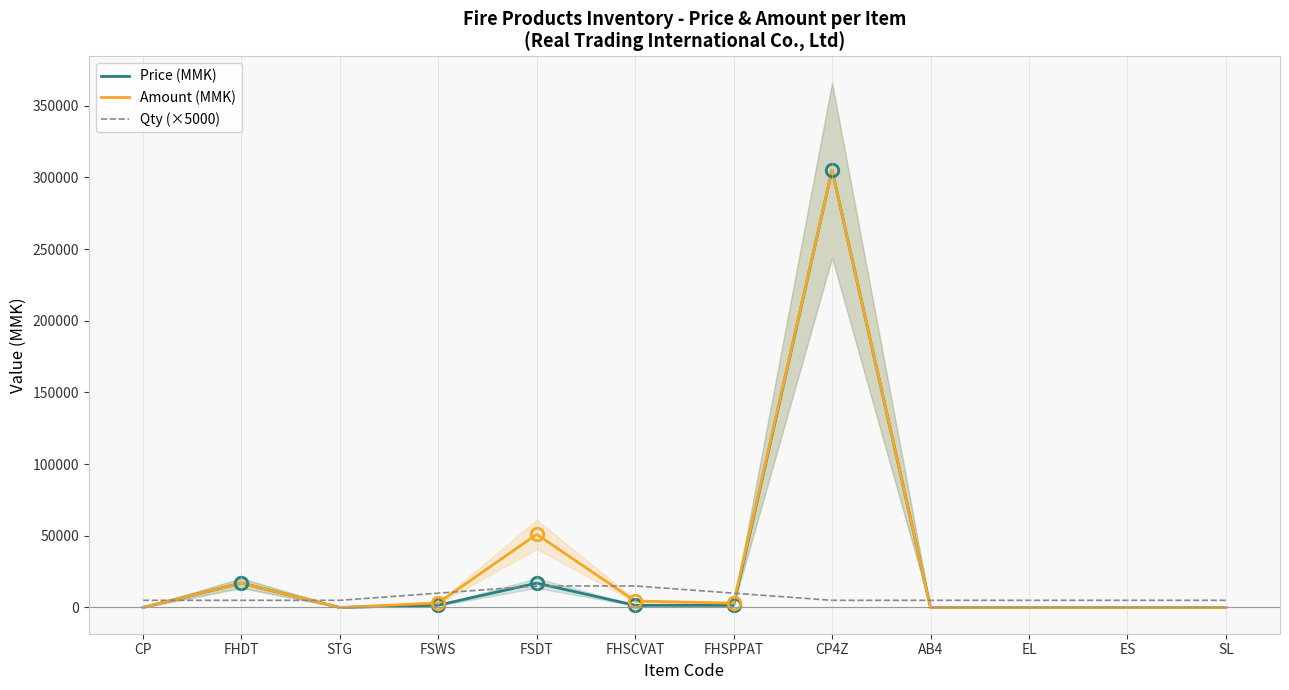

What is the value of the Qty (×5000) point at the 1st from the left?

5000